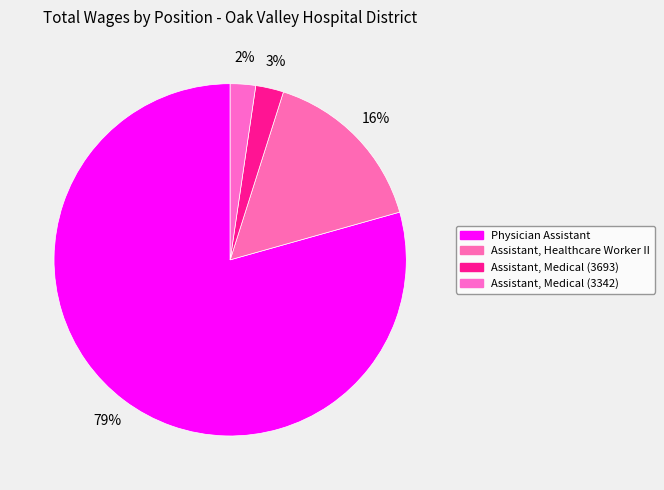

Combined, do Physician Assistant and Assistant, Medical (3342) account for over 50%?

Yes